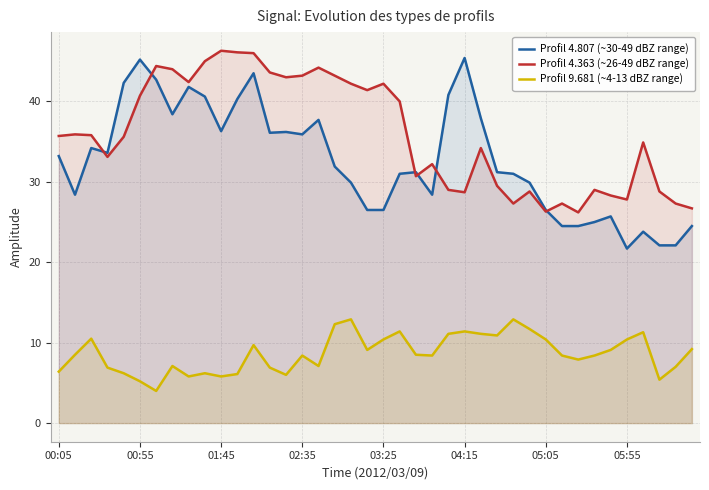

What is the smallest value displayed?

4.0